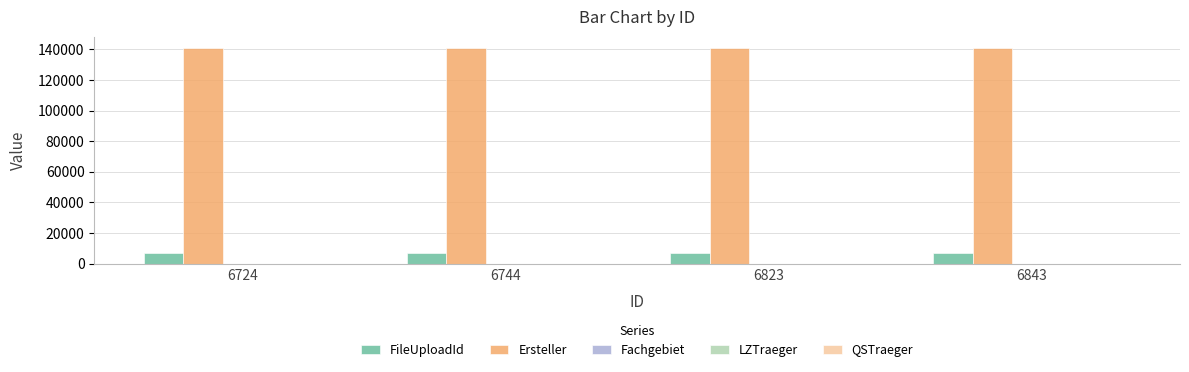

What is the greatest value displayed?

141261